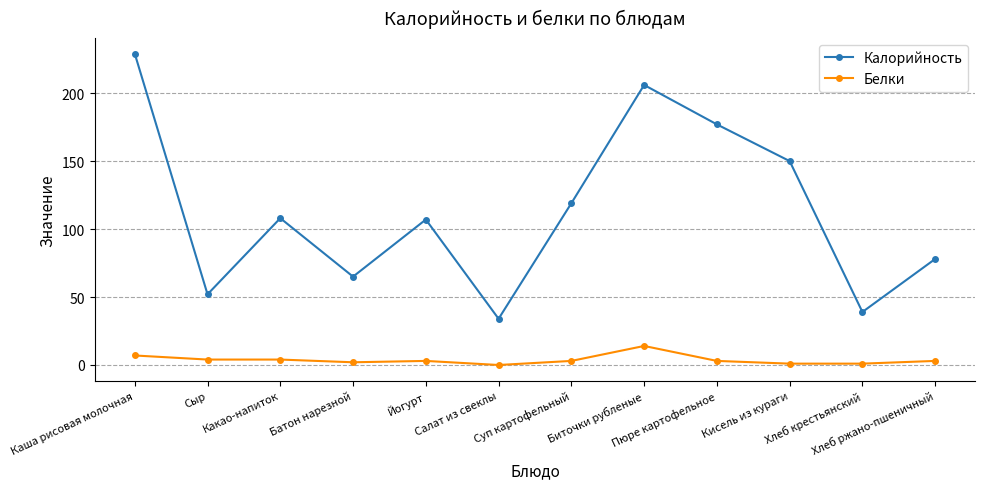

True or false: Белки and Калорийность intersect in this chart.

False